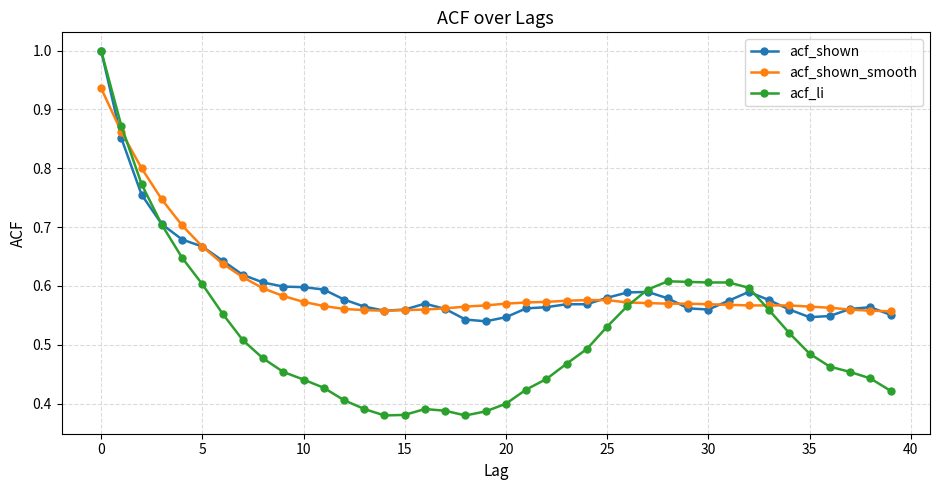

After their last crossing, which series has the higher values: acf_li or acf_shown_smooth?

acf_shown_smooth